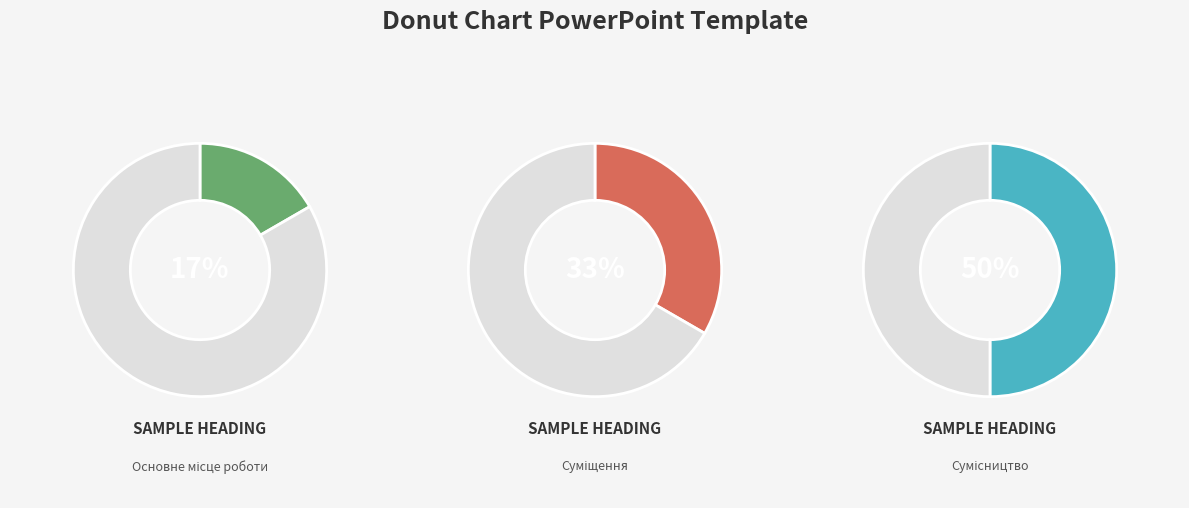

Which slice is the smallest?

Основне місце роботи